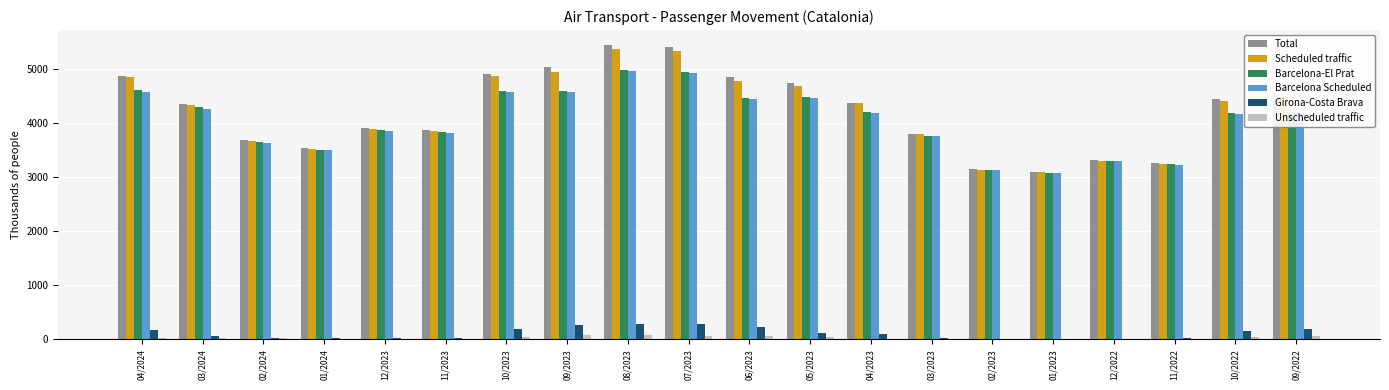

What is the sum of the Unscheduled traffic values at 04/2023 and 02/2024?

25.0